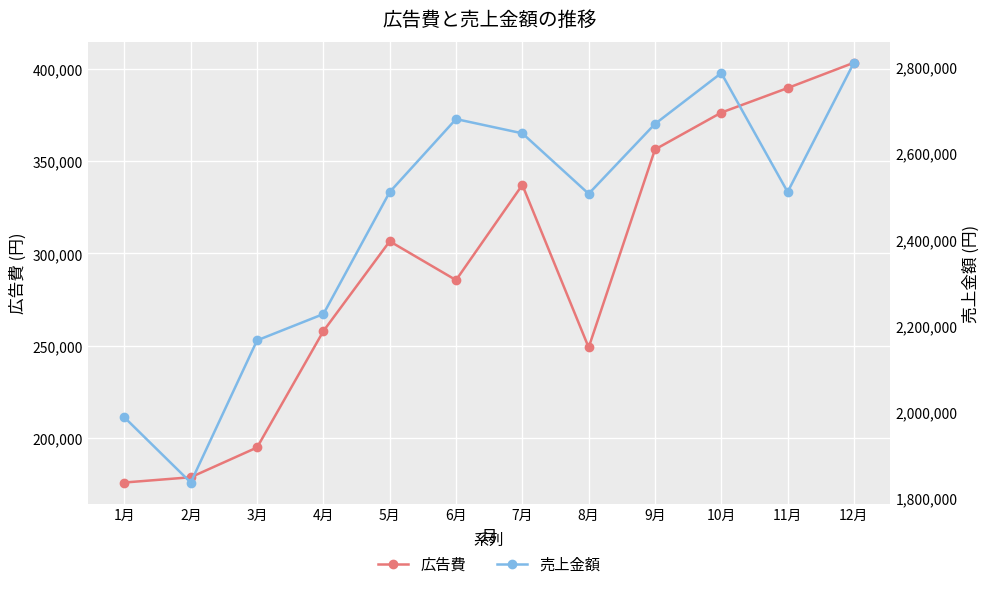

Reading left to right, transcribe all the data shown in this chart.

広告費: 1月=175679	2月=178539	3月=194689	4月=257819	5月=306535	6月=285478	7月=337109	8月=248943	9月=356340	10月=376345	11月=389656	12月=403410
売上金額: 1月=1987120	2月=1836098	3月=2165758	4月=2226785	5月=2509765	6月=2678954	7月=2645879	8月=2505678	9月=2667657	10月=2785643	11月=2509890	12月=2809678